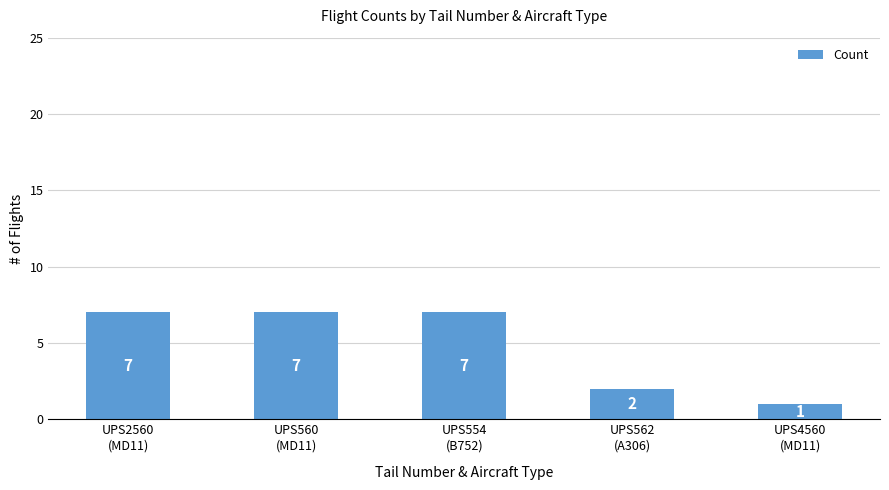

What is the value of the 2nd bar from the left?

7